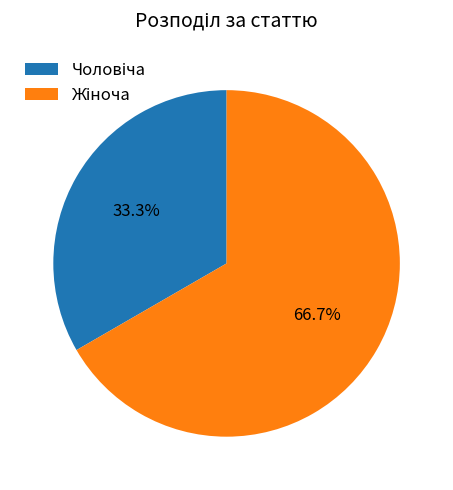

How many slices are in this pie chart?

2